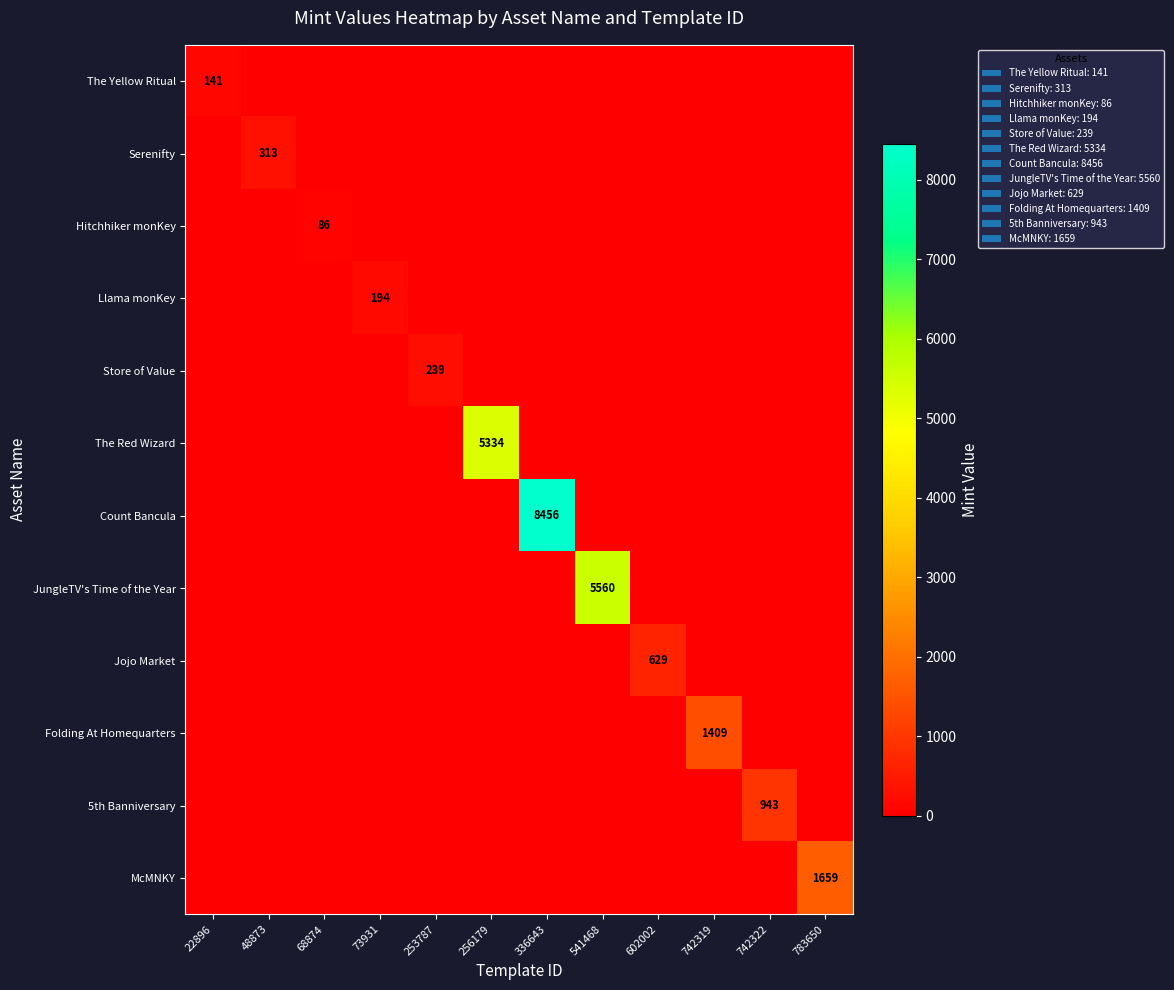

True or false: The Red Wizard has a value of 2889 at 256179.

False